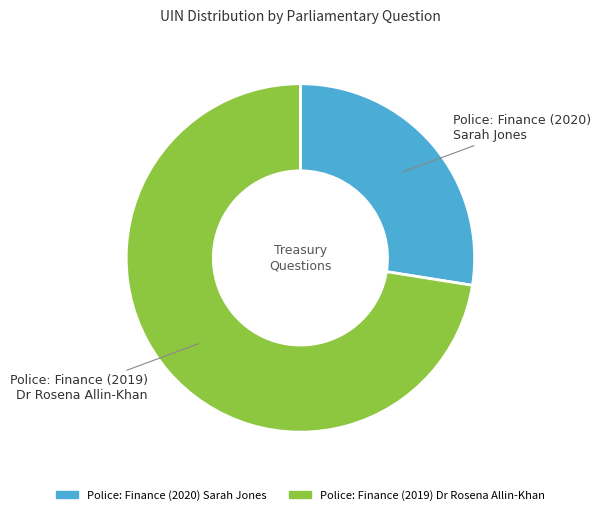

Does any single category account for the majority?

Yes